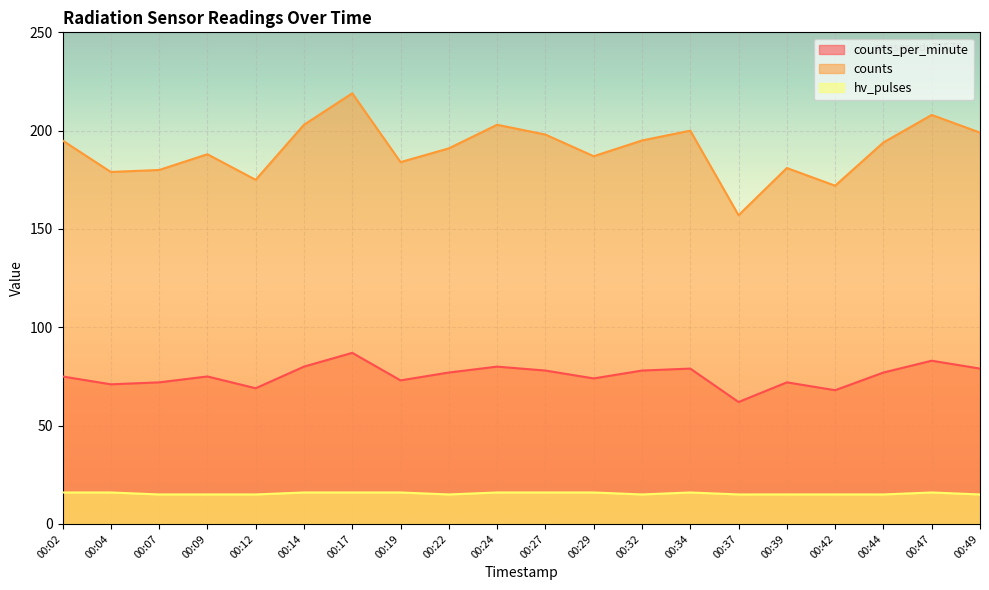

How many lines are shown in the chart?

3